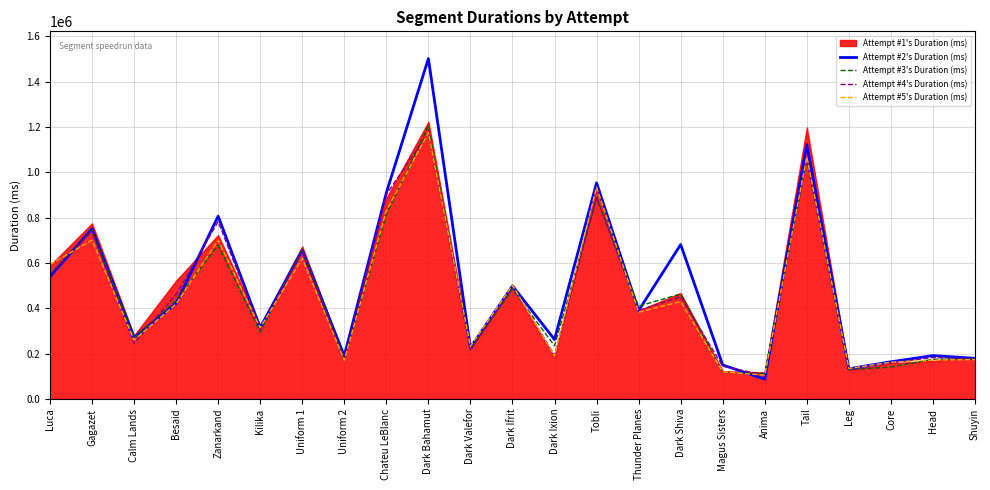

What is the maximum value for Attempt #5's Duration (ms)?

1175023